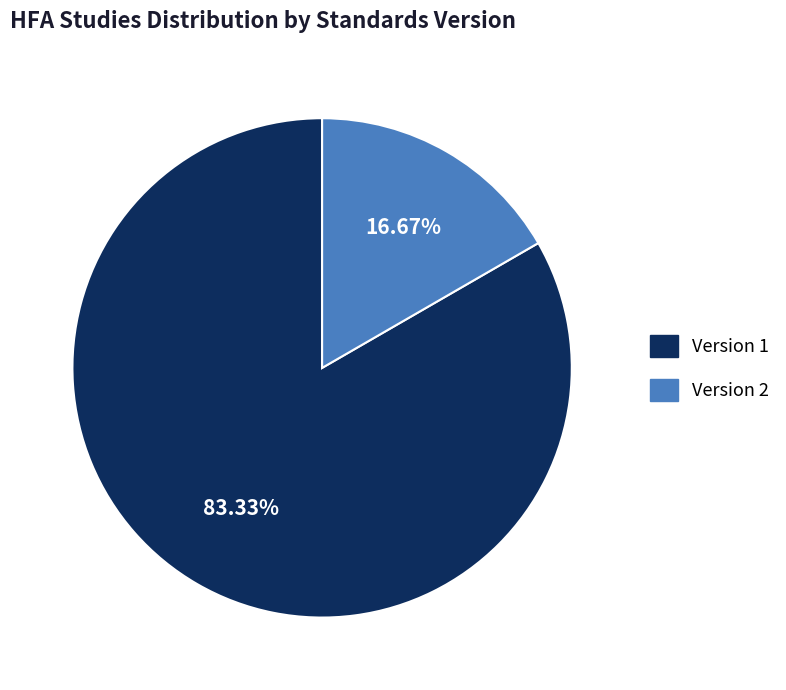

Is there a majority slice in this chart?

Yes